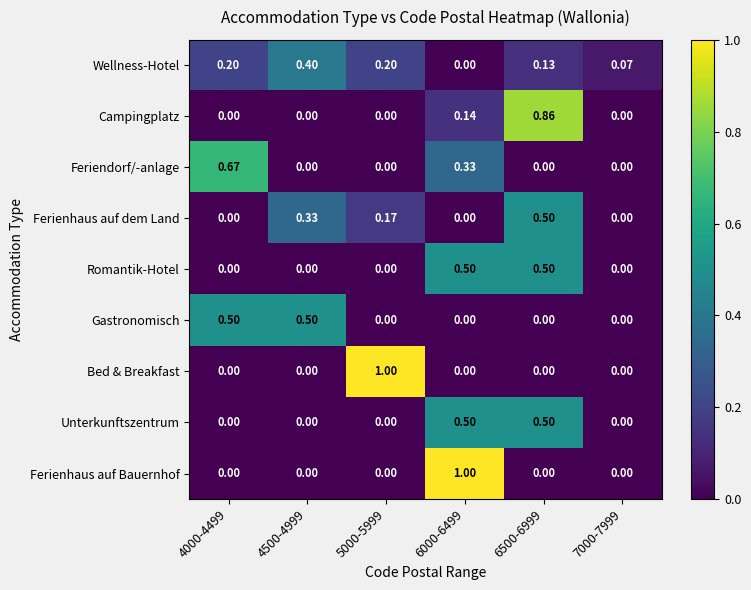

Between 4000-4499 and 6500-6999, which series saw the biggest shift?

Campingplatz